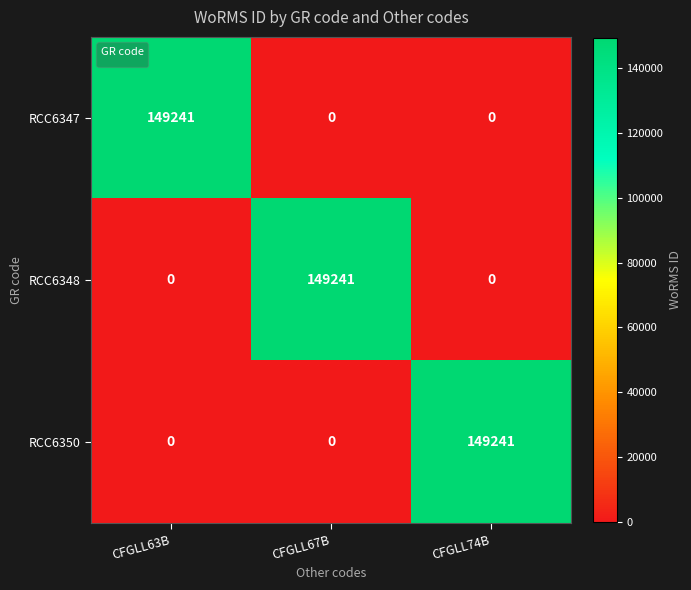

Count the RCC6348 values in the range 0 to 149241.

3